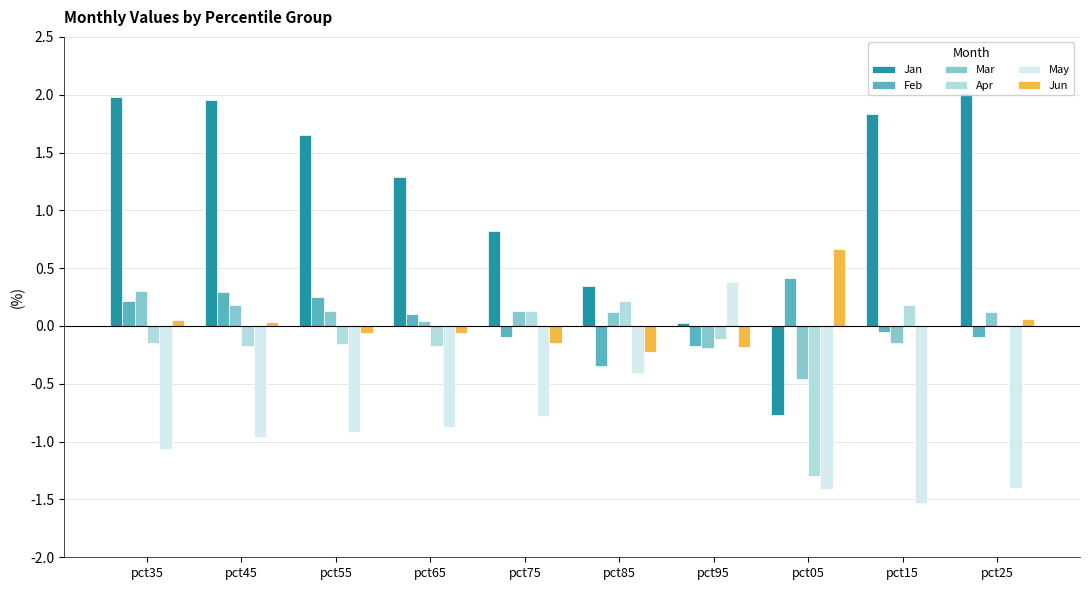

What is the total value across all series at pct85?

-0.3